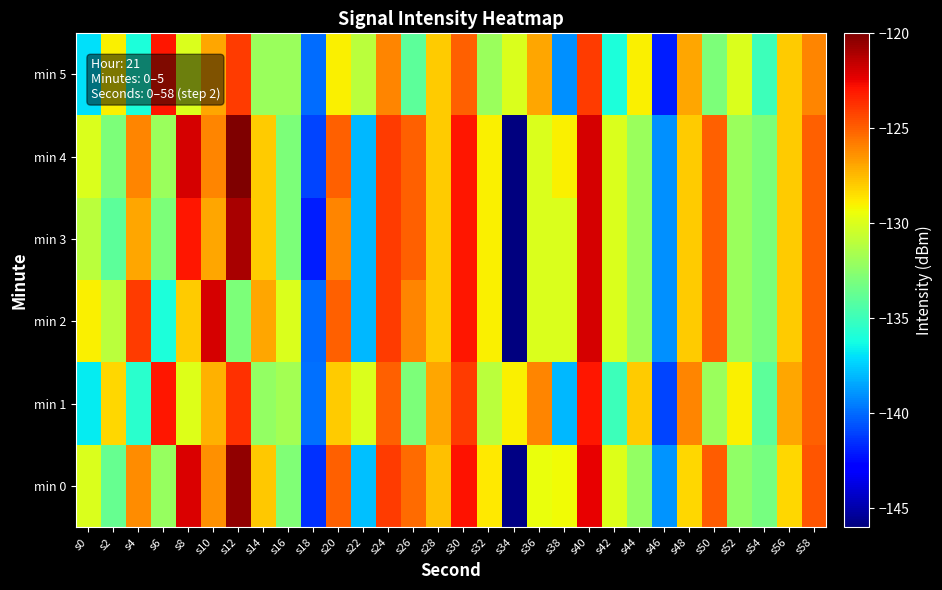

What is the total value across all series at s12?

-742.1